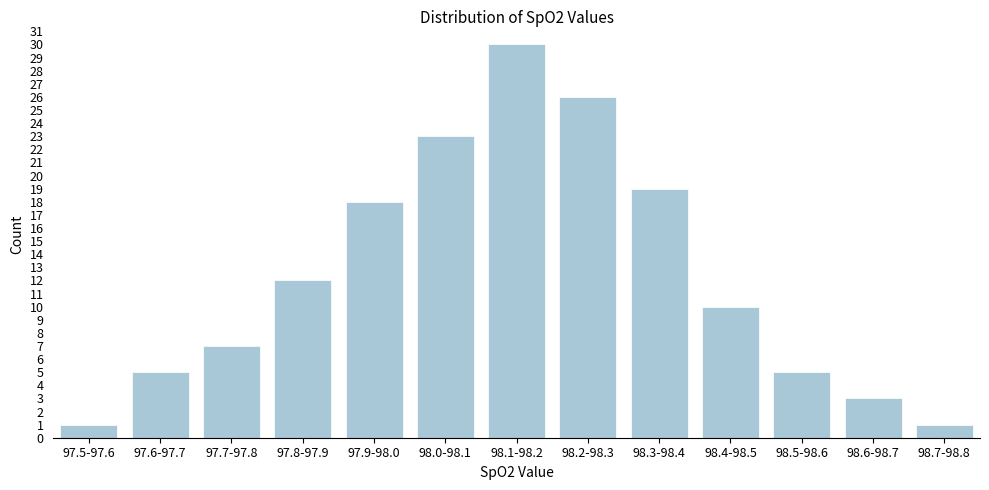

Reading left to right, list all the values displayed in this chart.

97.5-97.6=1	97.6-97.7=5	97.7-97.8=7	97.8-97.9=12	97.9-98.0=18	98.0-98.1=23	98.1-98.2=30	98.2-98.3=26	98.3-98.4=19	98.4-98.5=10	98.5-98.6=5	98.6-98.7=3	98.7-98.8=1